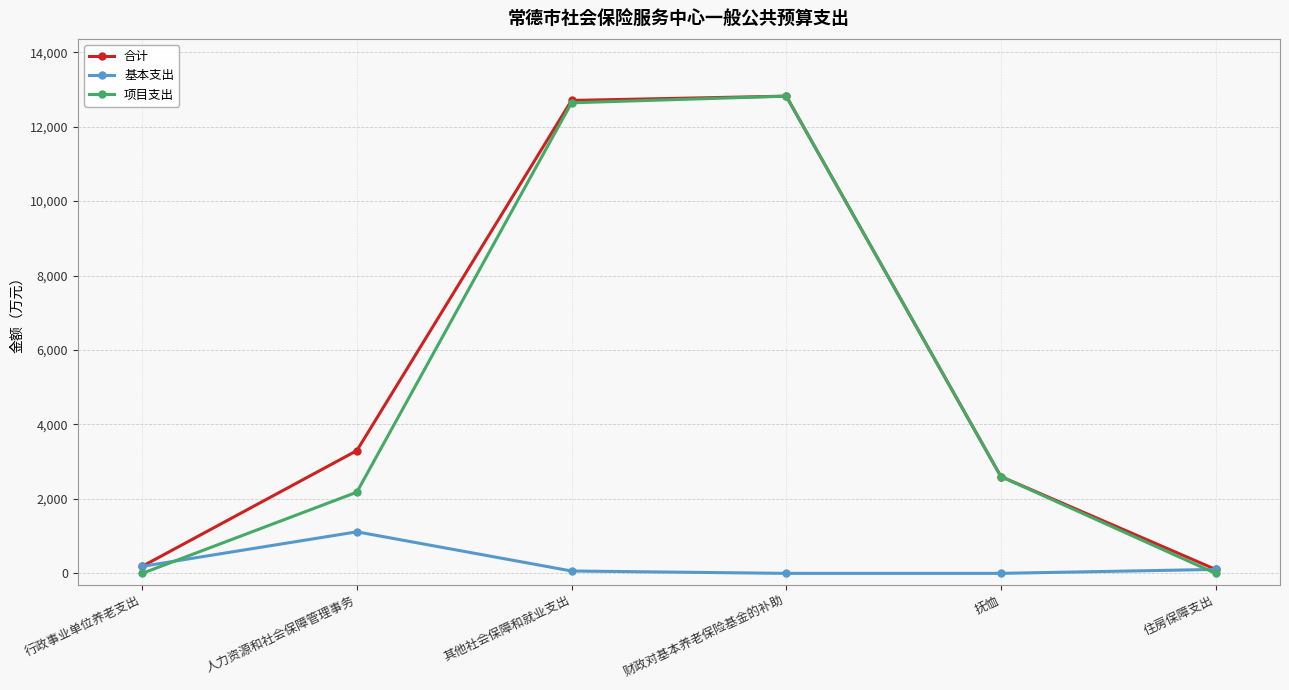

Rank the series at 人力资源和社会保障管理事务 from lowest to highest value.

基本支出, 项目支出, 合计